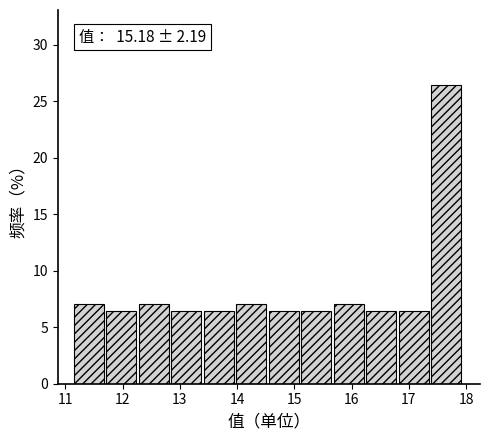

Which range on the x-axis has the tallest bar?

17.4 to 18.0